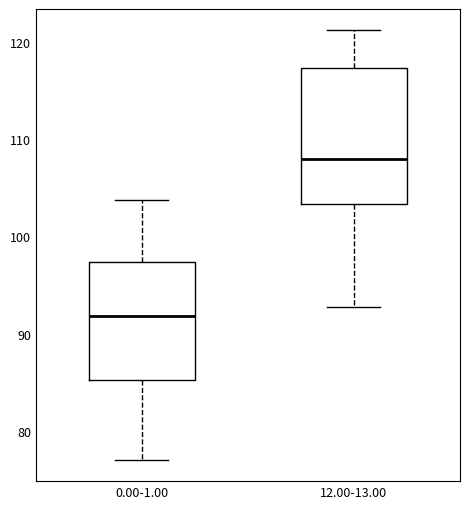

Reading left to right, read every box against the y-axis: the position of its median line, the range the box covers, and the ends of its whiskers. The values are not printed on the chart, so give them approximately, as read against the axis.

0.00-1.00: median 92, box 85 to 97, whiskers 77 to 104
12.00-13.00: median 108, box 103 to 117, whiskers 93 to 121